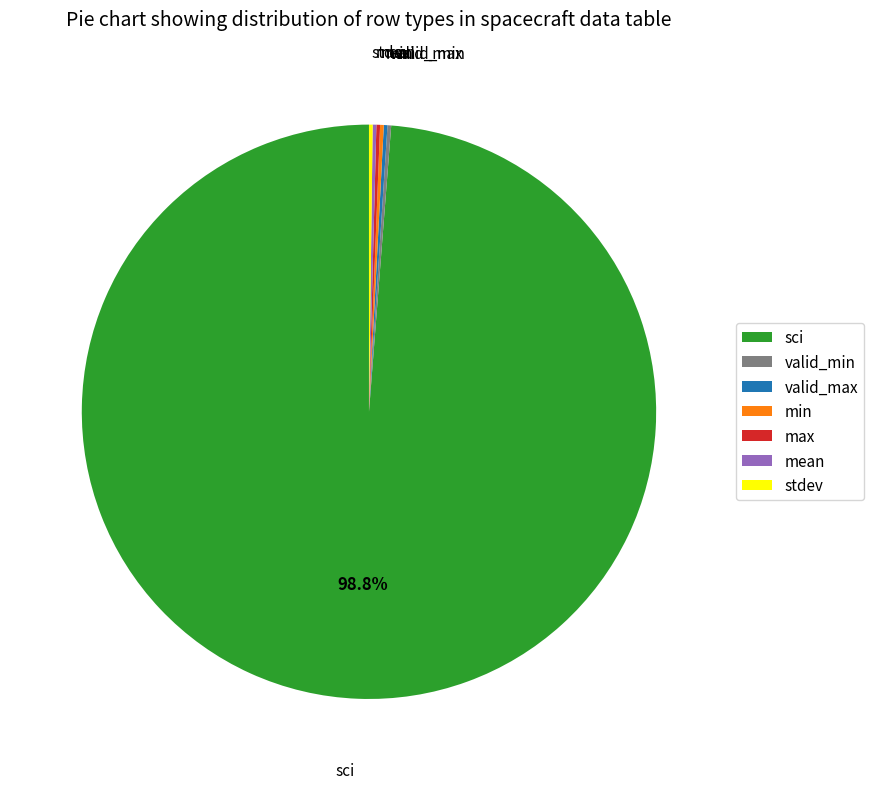

What is the majority slice?

sci